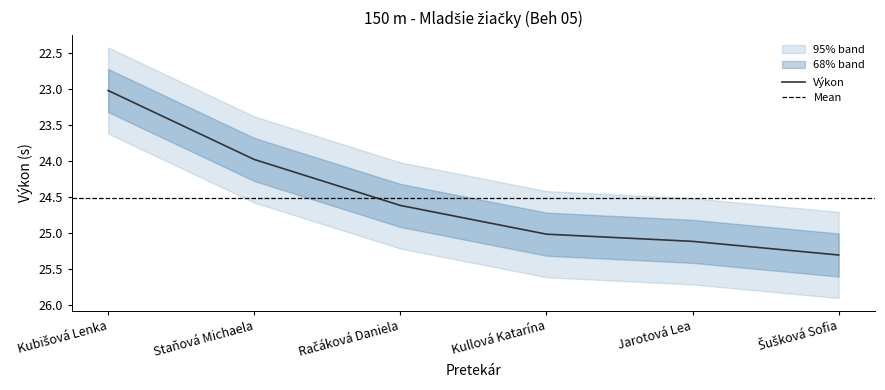

List the labels in order of value, largest first.

Šušková Sofia, Jarotová Lea, Kullová Katarína, Račáková Daniela, Staňová Michaela, Kubišová Lenka